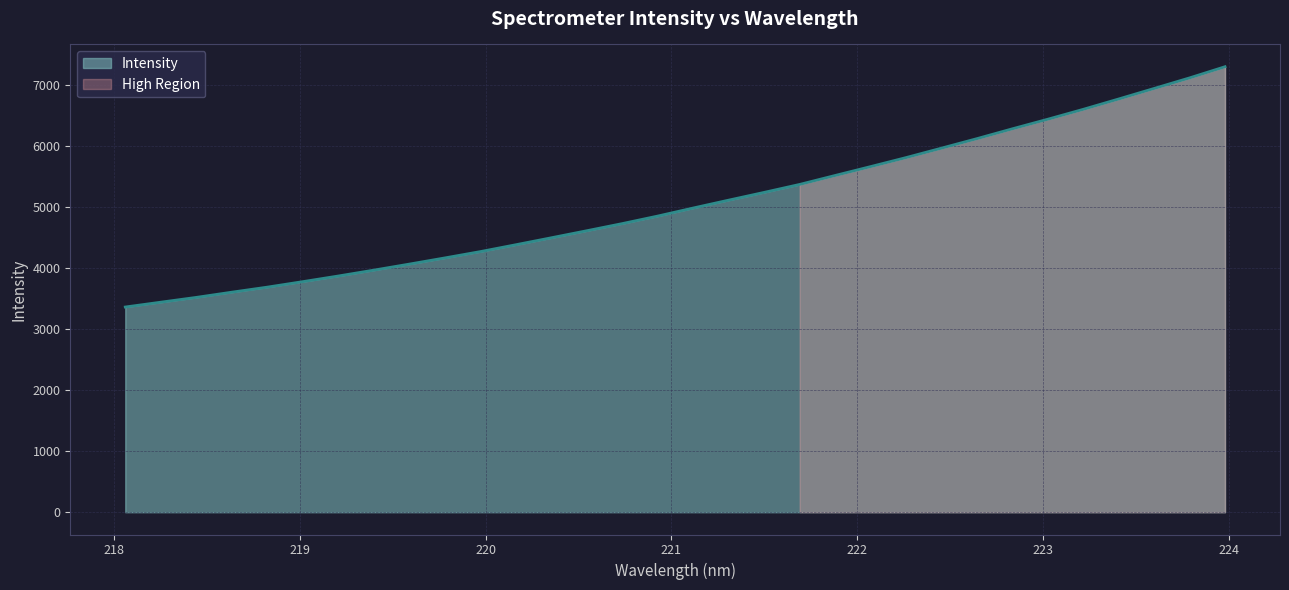

What position from the left is 219.7801?

10